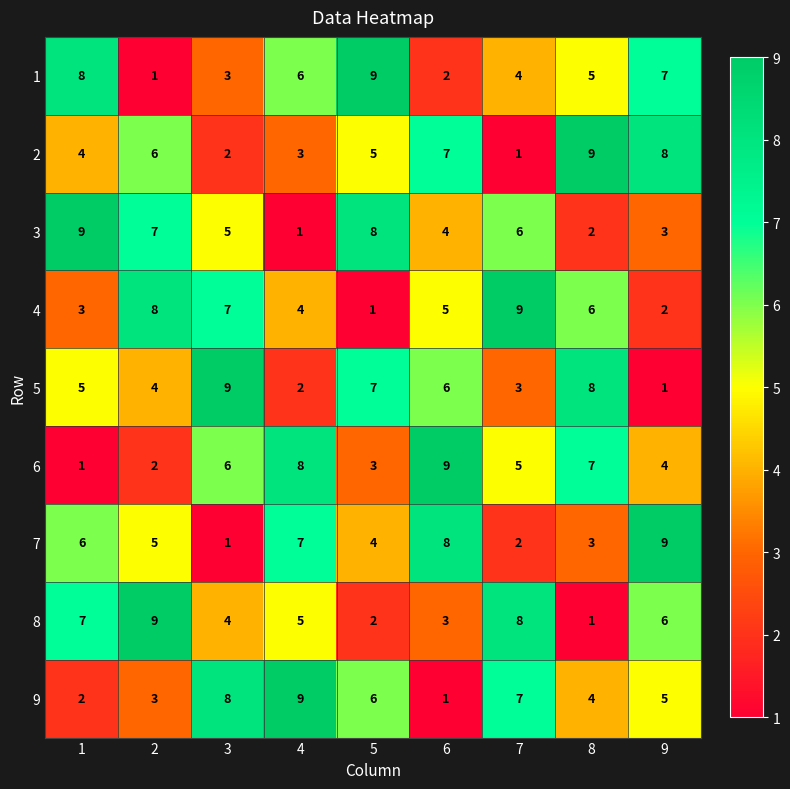

Between 1 and 6, which series saw the biggest shift?

6